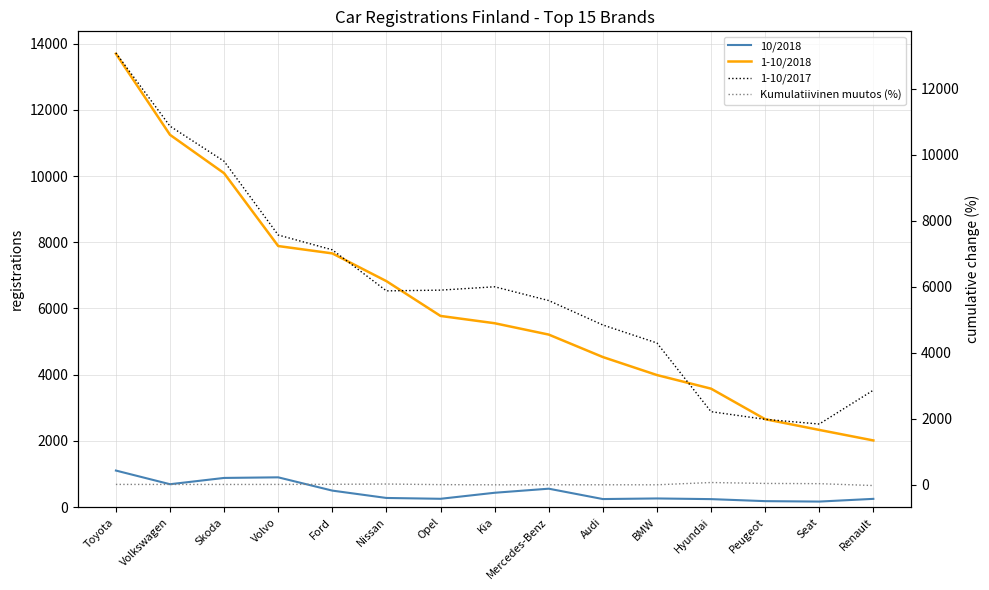

At how many categories does at least one series exceed 7057?

5